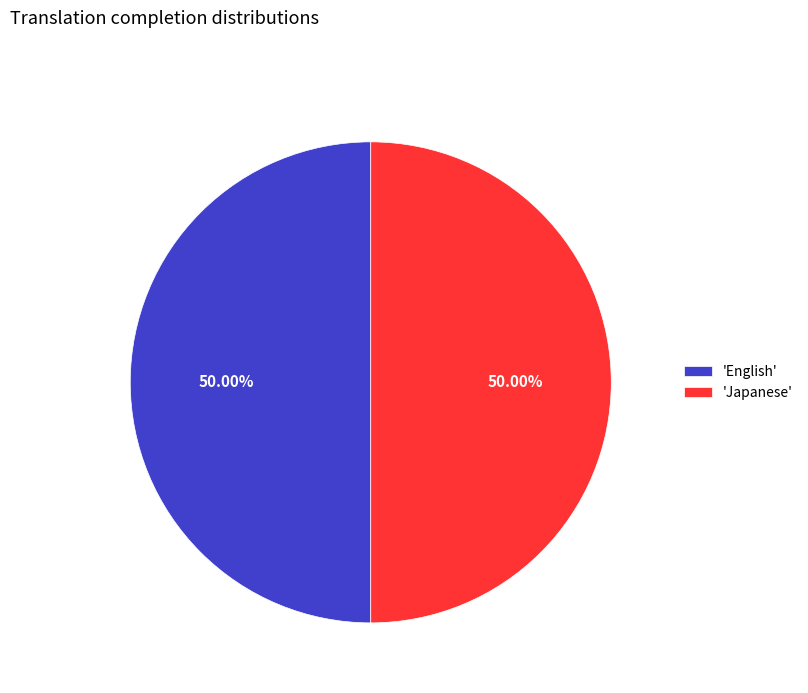

What is the ratio of the value at 'Japanese' to the value at 'English'?

1.0